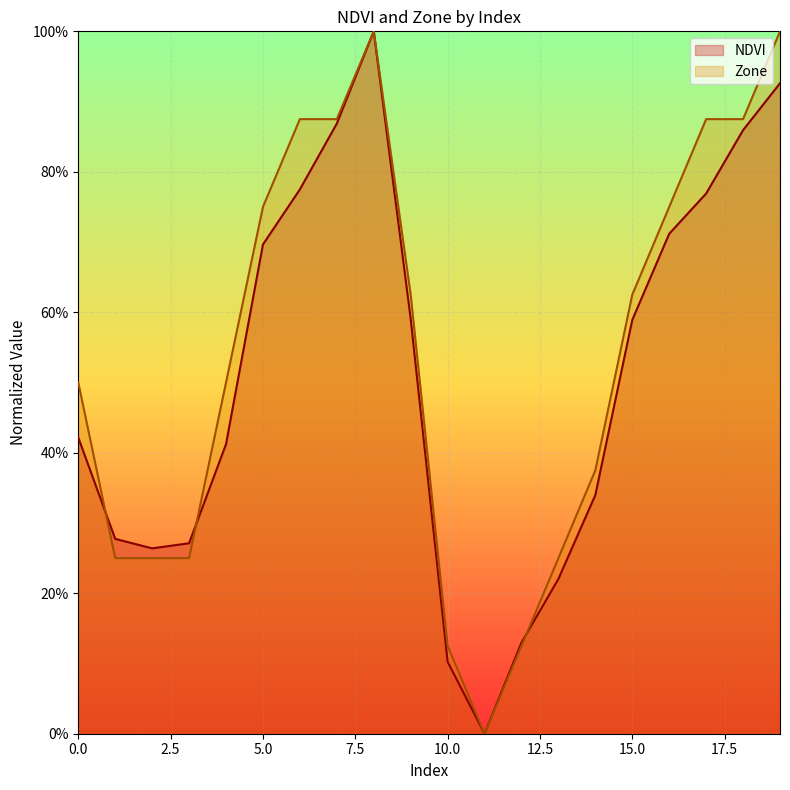

What is the value of the 14th point from the left?

0.2